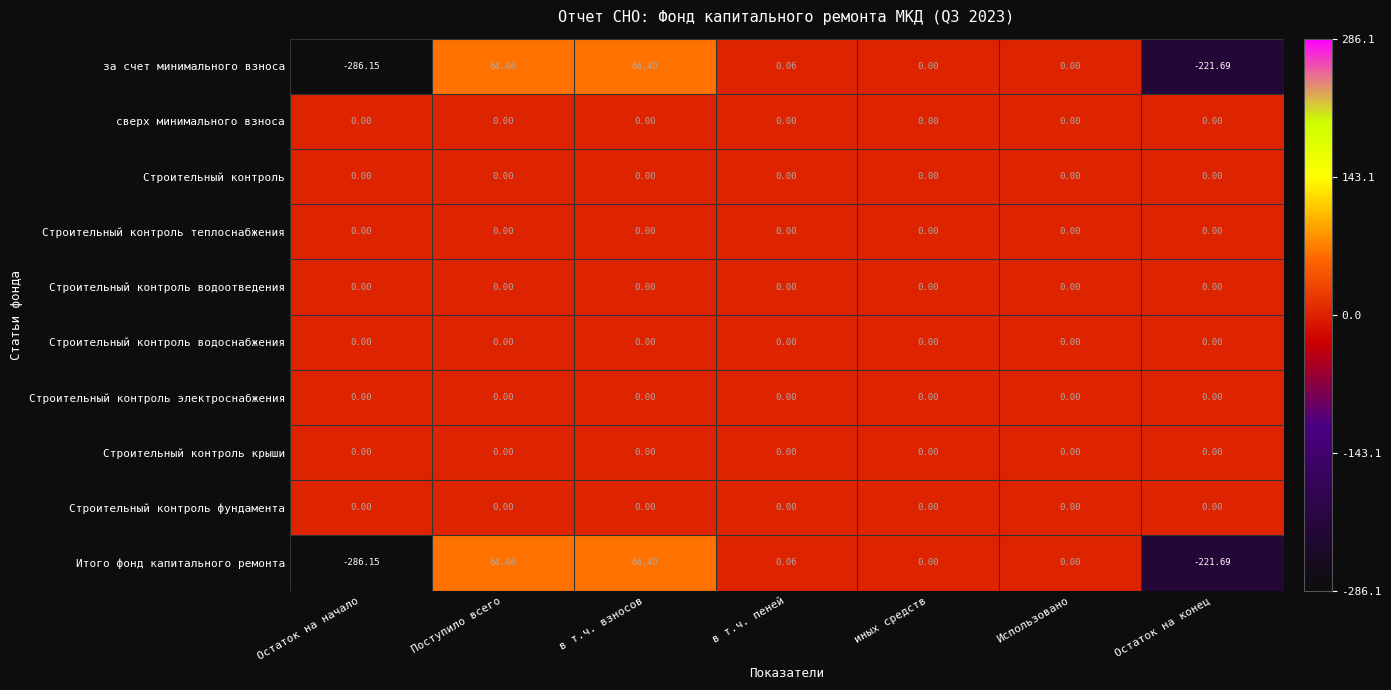

Which label corresponds to the largest value in the chart?

Поступило всего